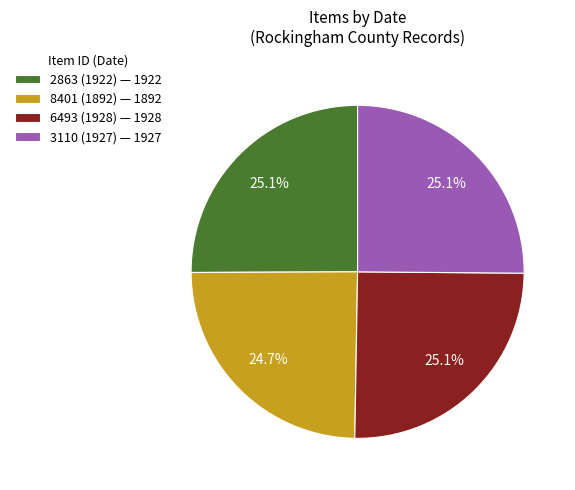

What portion of the pie excludes 8401 (1892) — 1892?

75.3%